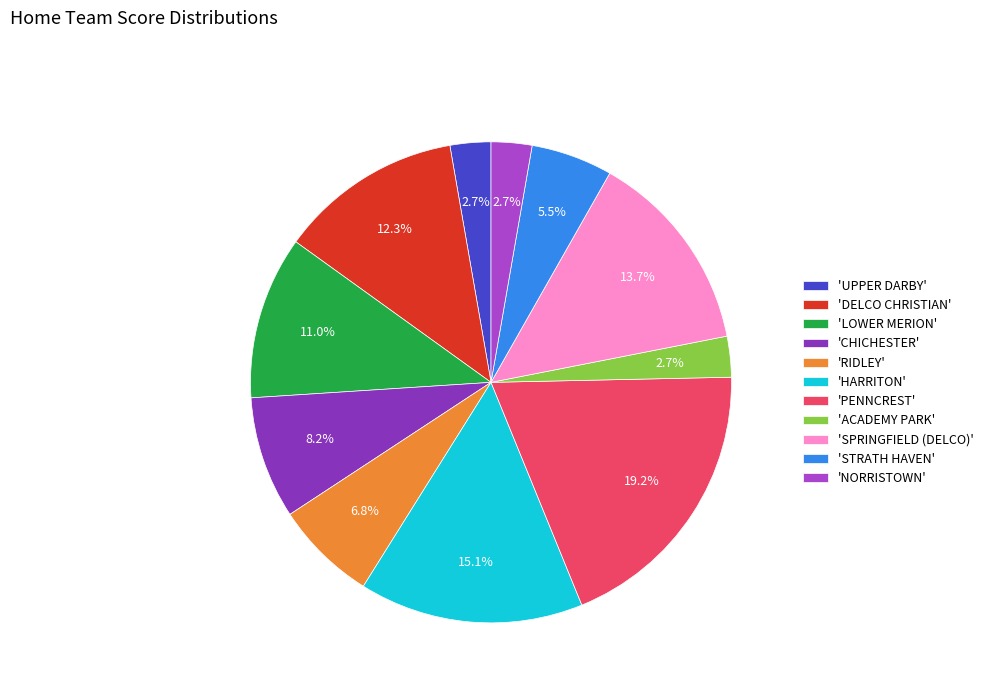

How many segments does this pie chart have?

11